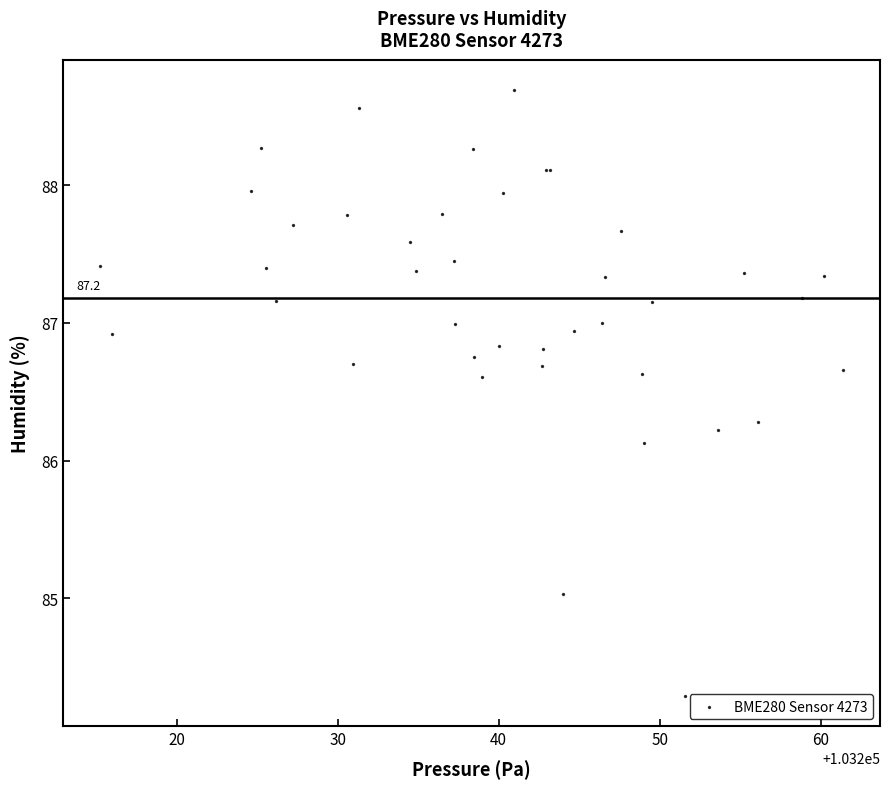

What Y value in the scatter plot is closest to 86?

86.1